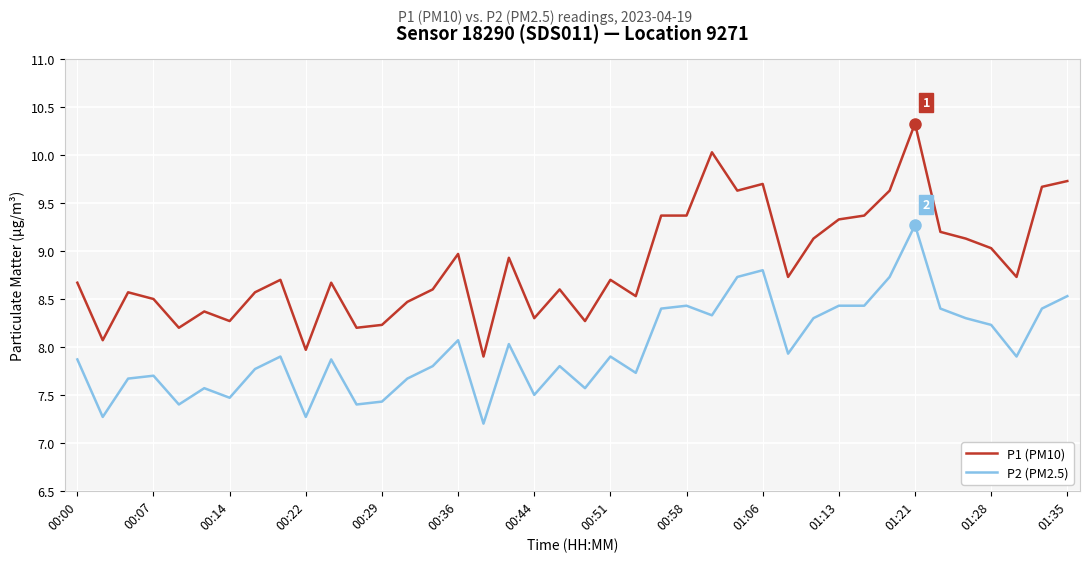

What are all the series names shown in the legend?

P1 (PM10), P2 (PM2.5)